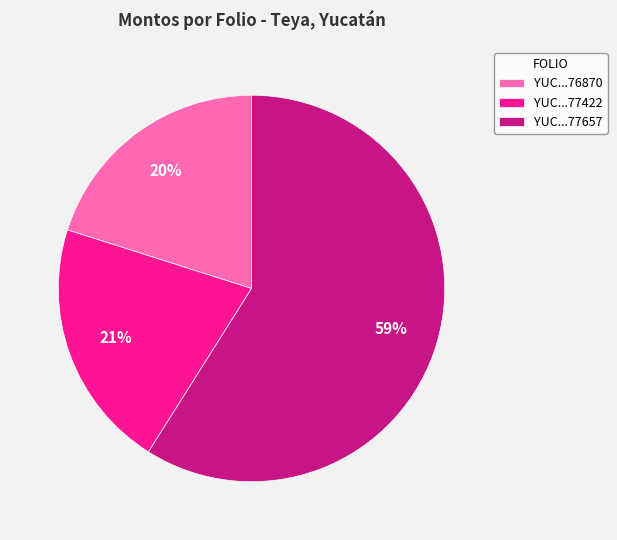

What is the majority slice?

YUC...77657